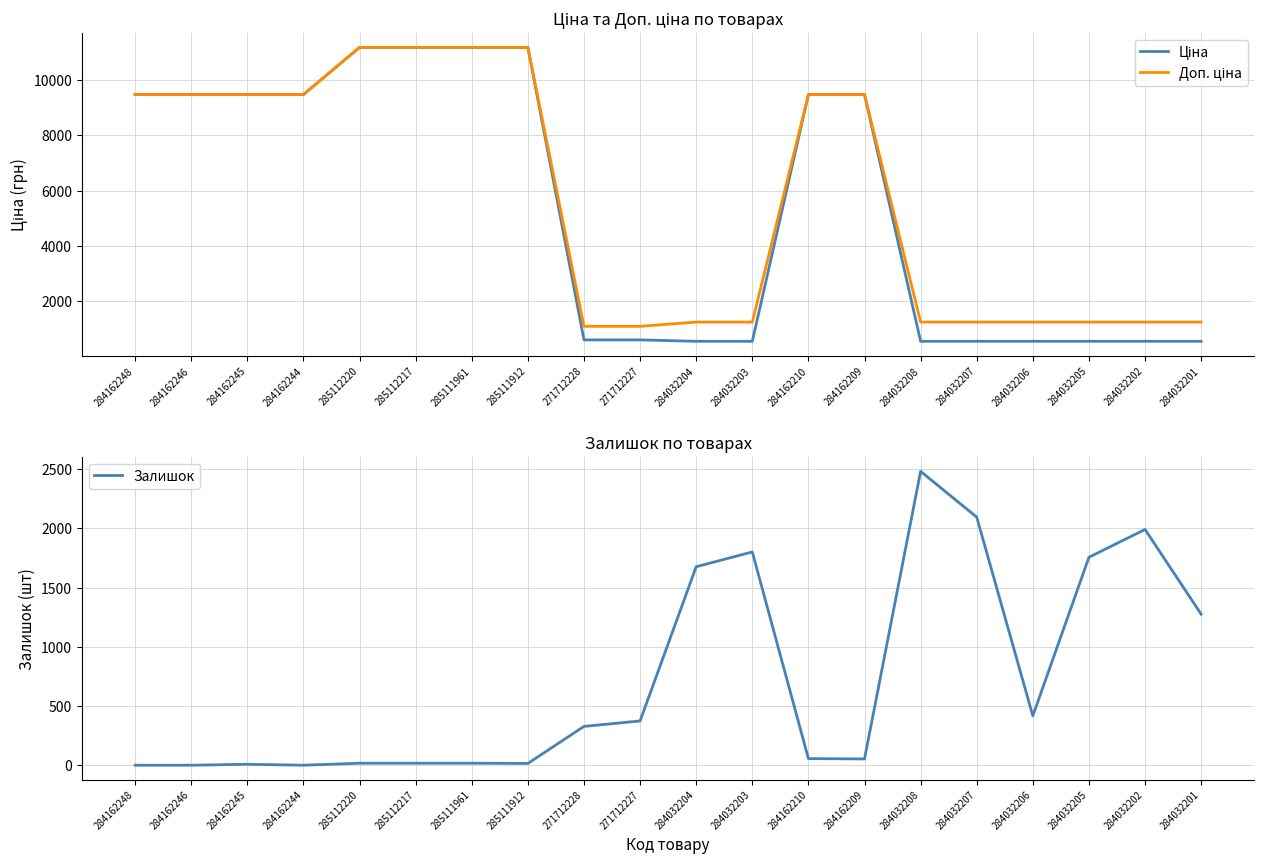

Between which two adjacent categories do Ціна and Залишок first intersect?

271712227 and 284032204